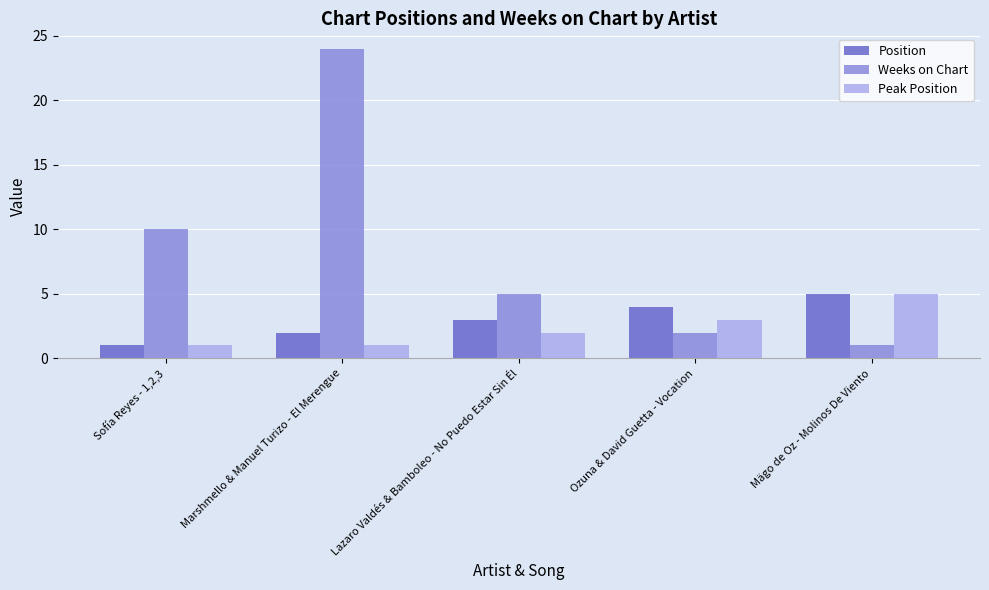

What is the average value of the Weeks on Chart series?

8